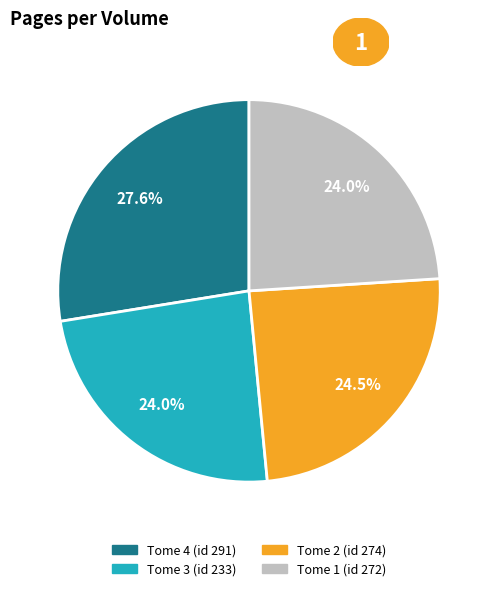

To the nearest percent, what is the average slice percentage?

25%